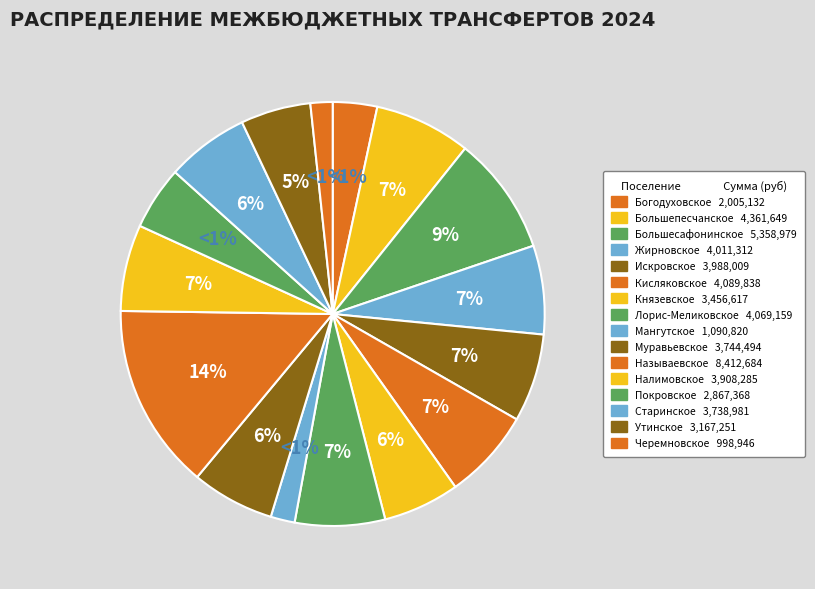

Is it true that Старинское is 20% of the pie?

False